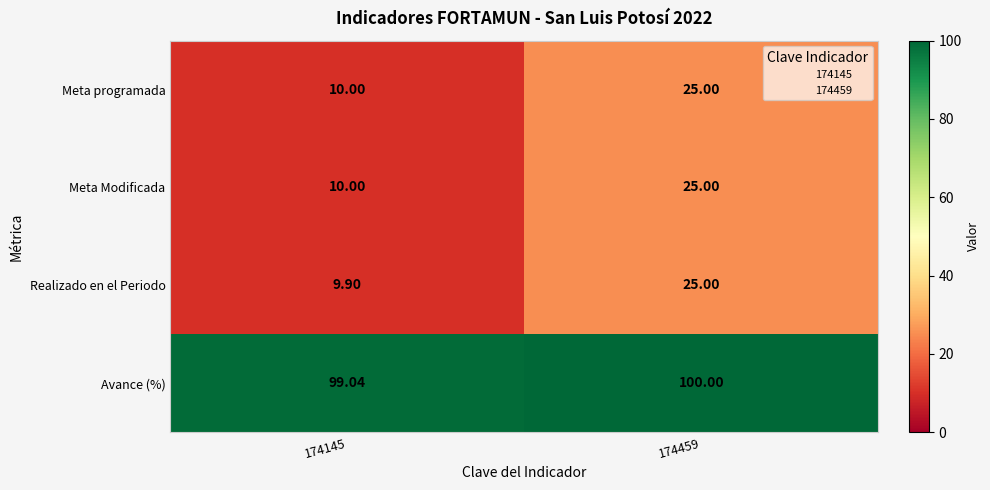

Which series has the largest range (max minus min)?

Realizado en el Periodo